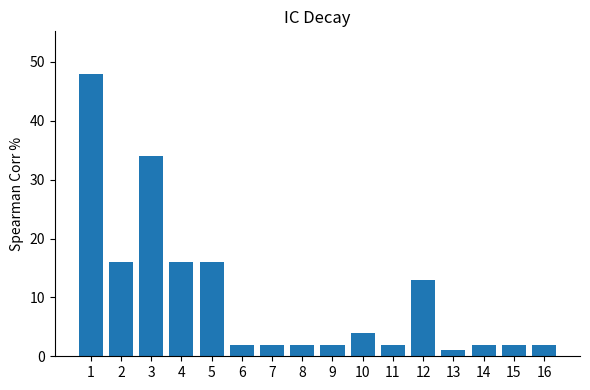

Is it true that the value at 2 is 16?

True